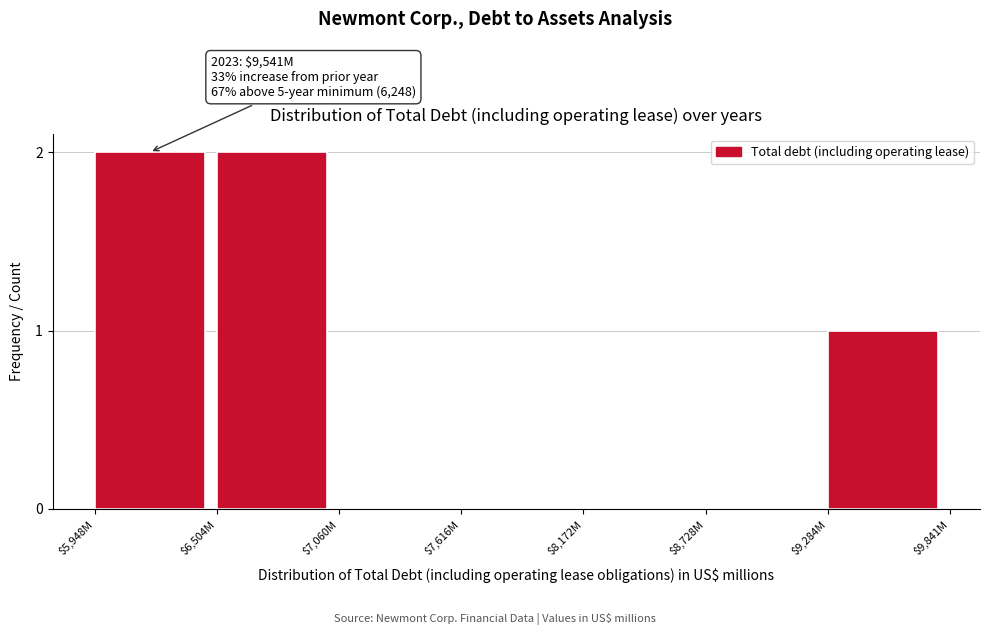

What is the sum of all values?

5